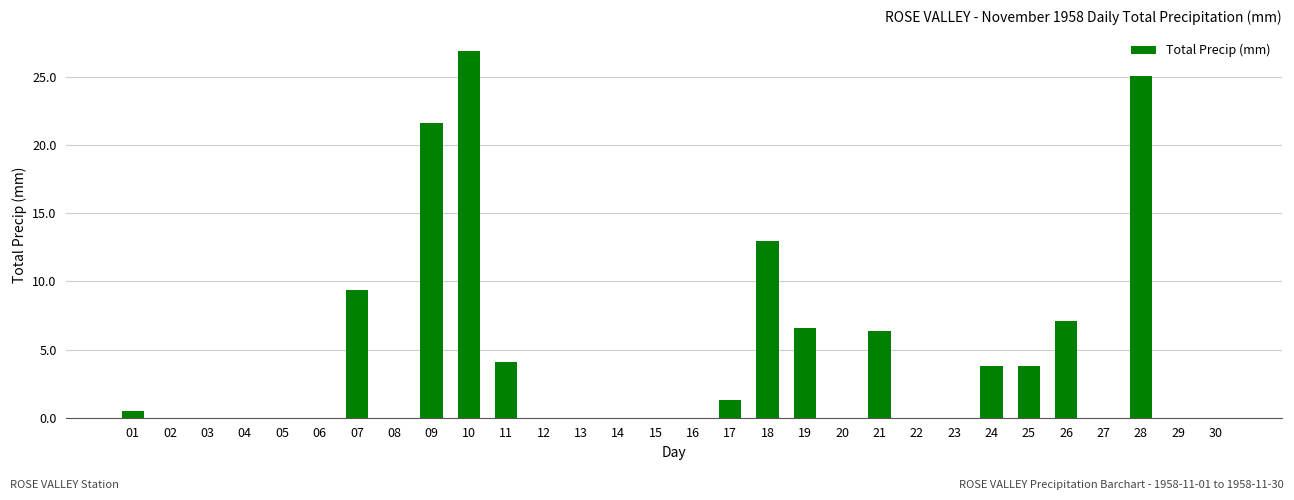

The chart shows a value of 0.5 at 01. True or false?

True